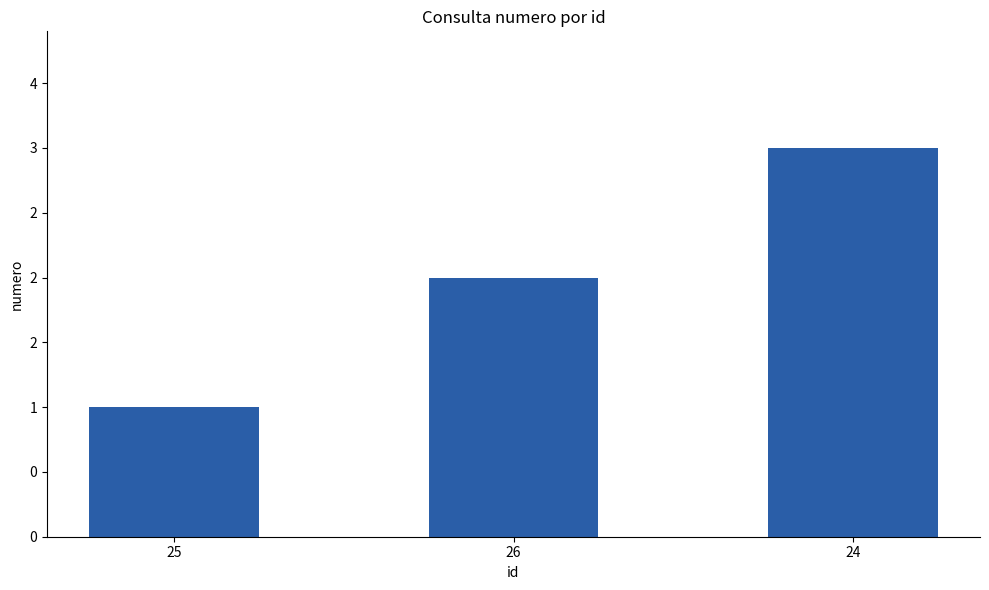

How many distinct data groups are displayed?

1